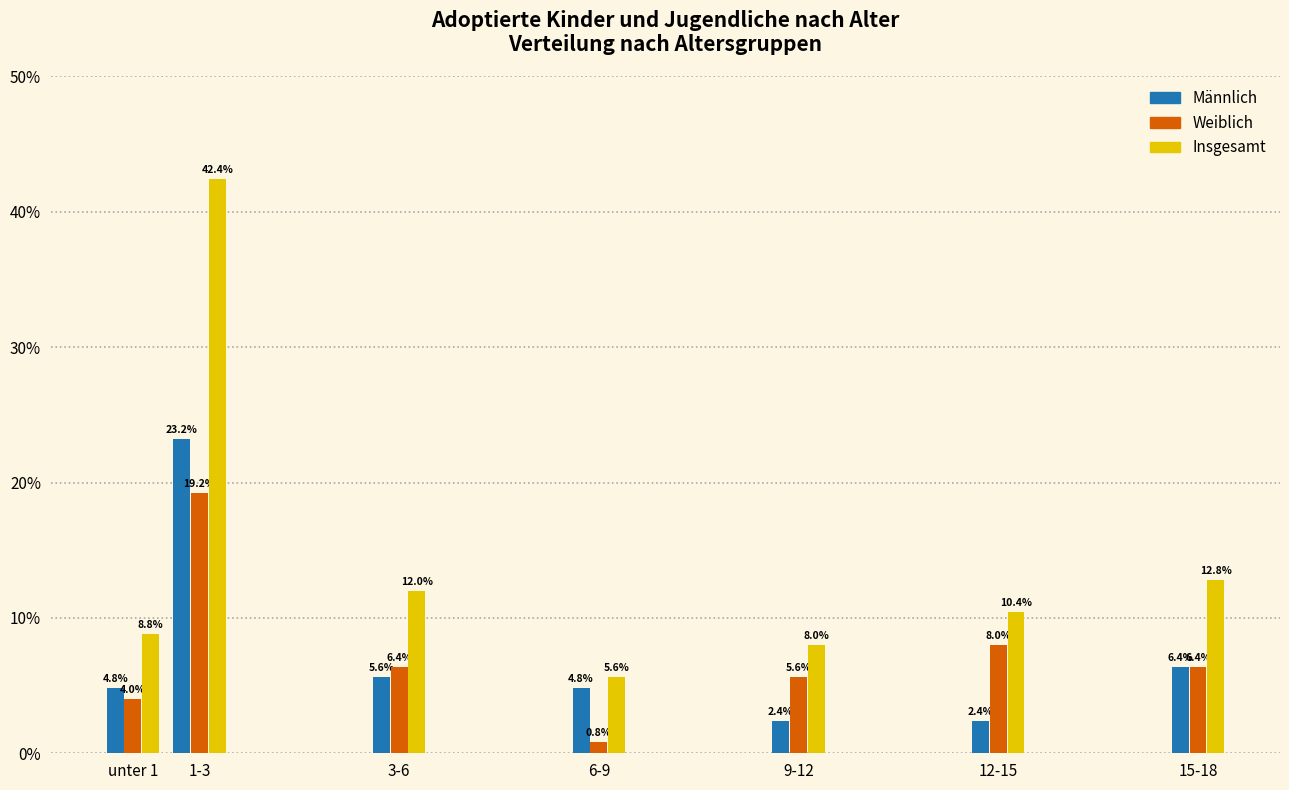

Reading left to right, transcribe all the data shown in this chart.

Männlich: unter 1=4.8	1-3=23.2	3-6=5.6	6-9=4.8	9-12=2.4	12-15=2.4	15-18=6.4
Weiblich: unter 1=4.0	1-3=19.2	3-6=6.4	6-9=0.8	9-12=5.6	12-15=8.0	15-18=6.4
Insgesamt: unter 1=8.8	1-3=42.4	3-6=12.0	6-9=5.6	9-12=8.0	12-15=10.4	15-18=12.8